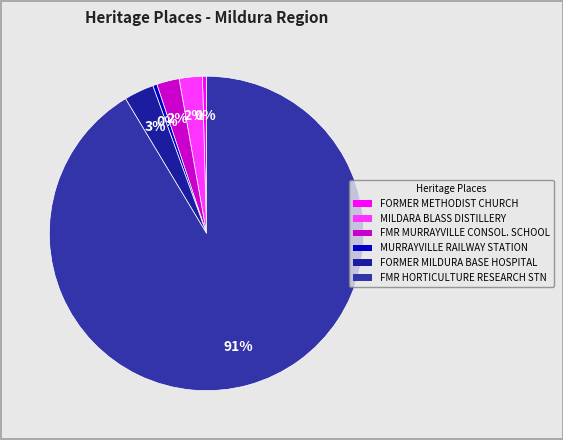

What is the largest slice in the pie chart?

FORMER HORTICULTURE RESEARCH STATION